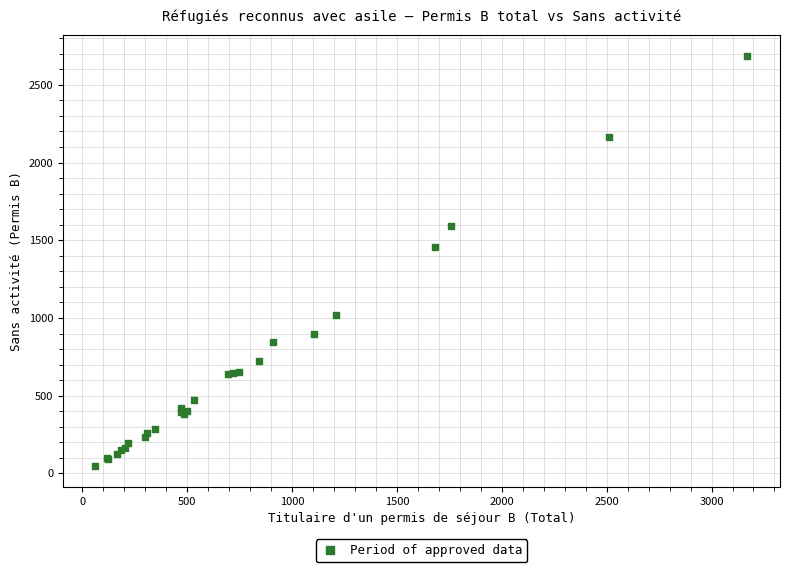

What Y value in the scatter plot is closest to 1365?

1457